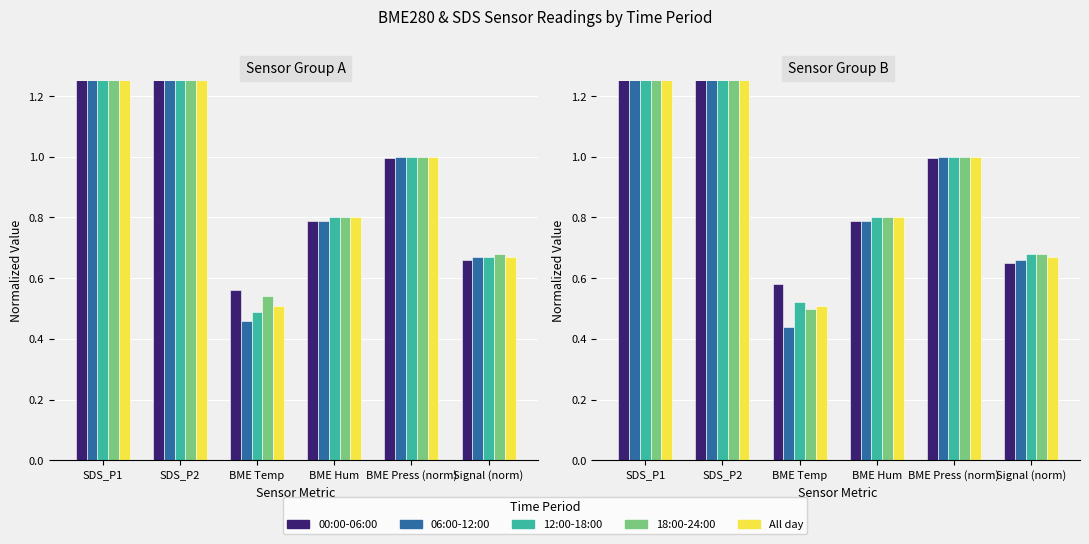

At how many categories does at least one series exceed 11?

1